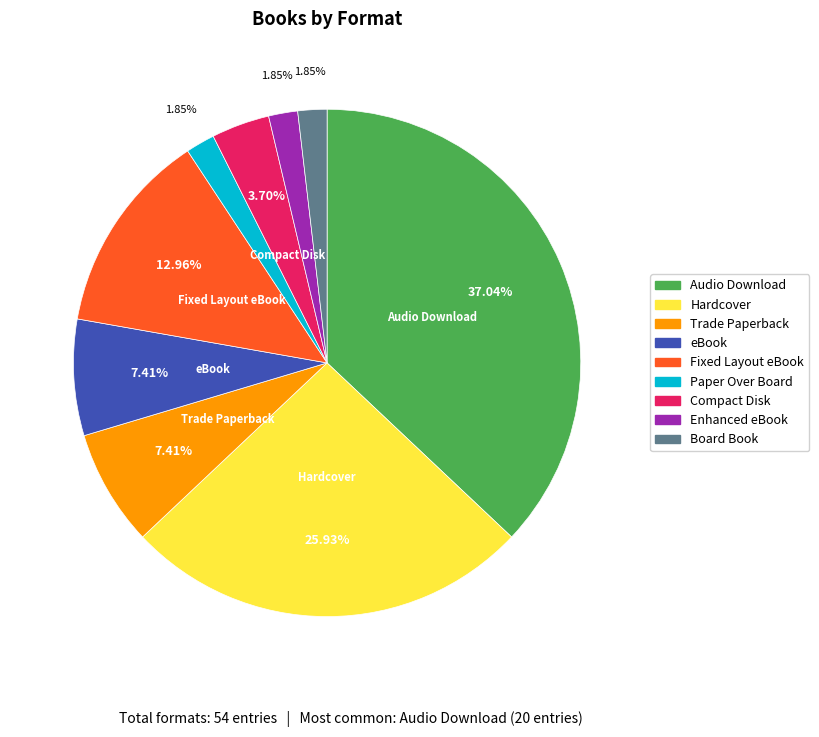

Combined, do Paper Over Board and Fixed Layout eBook account for over 50%?

No